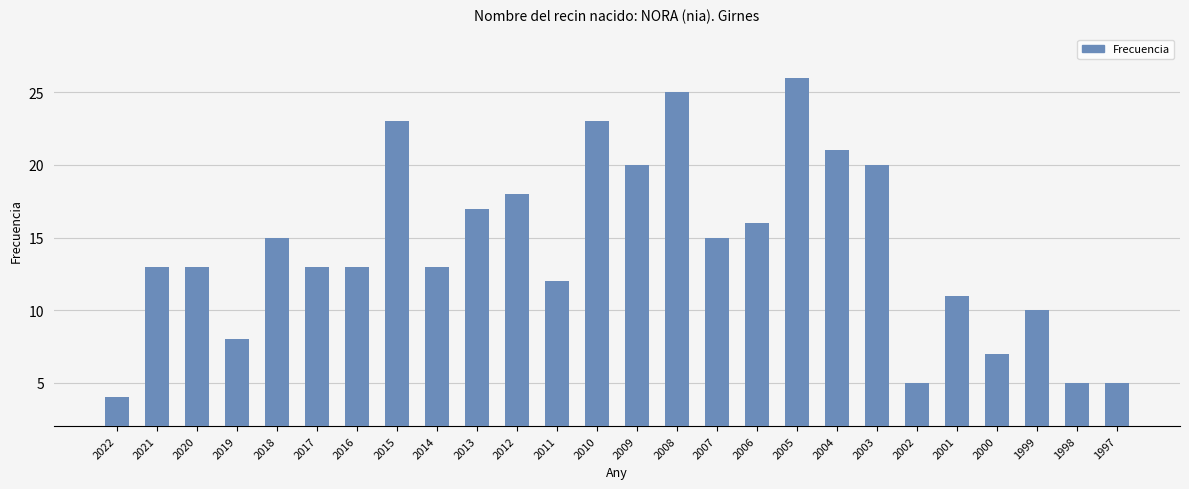

True or false: the data shows 26 at 2006.

False